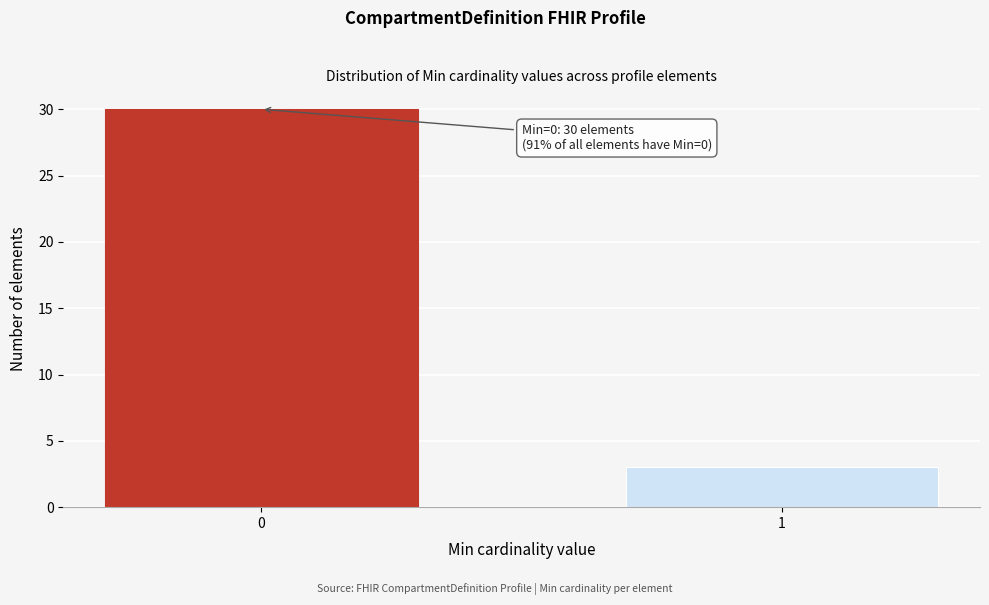

Reading left to right, transcribe all the data shown in this chart.

30	3